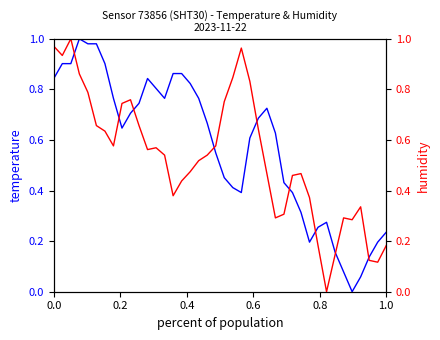

Rank the series by their maximum value, from lowest to highest.

temperature, humidity